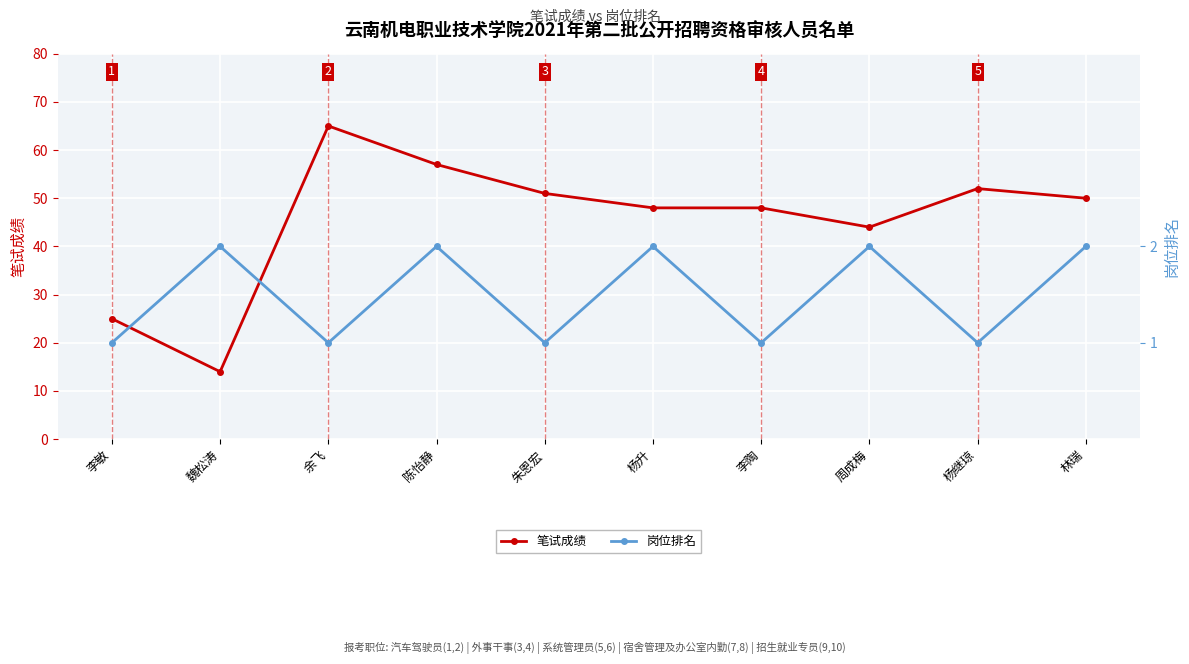

True or false: 岗位排名 and 笔试成绩 intersect in this chart.

False